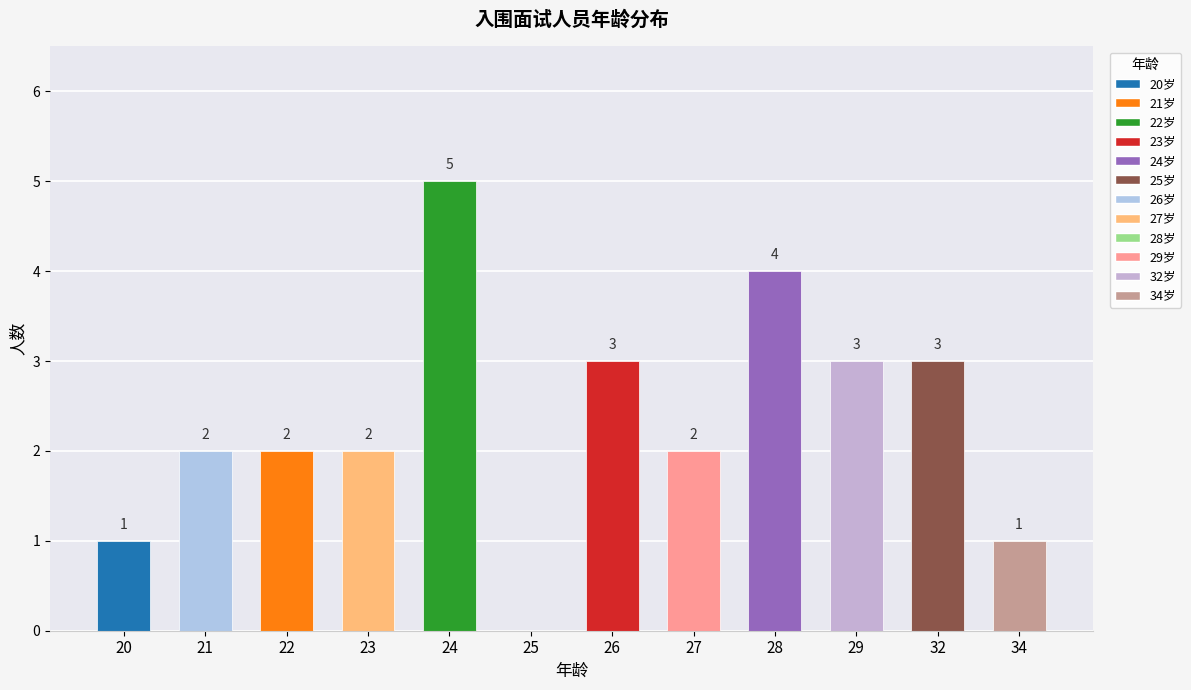

How many categories are shown in the chart?

12